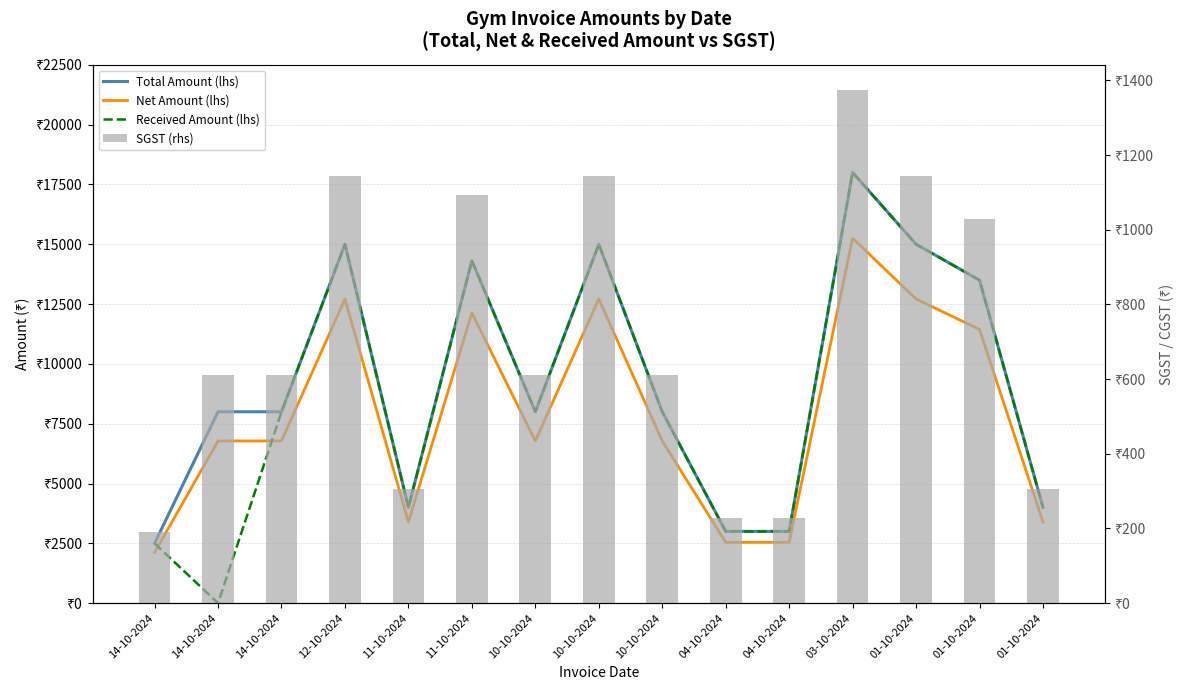

What is the average value of the Net Amount (lhs) series?

7870.9